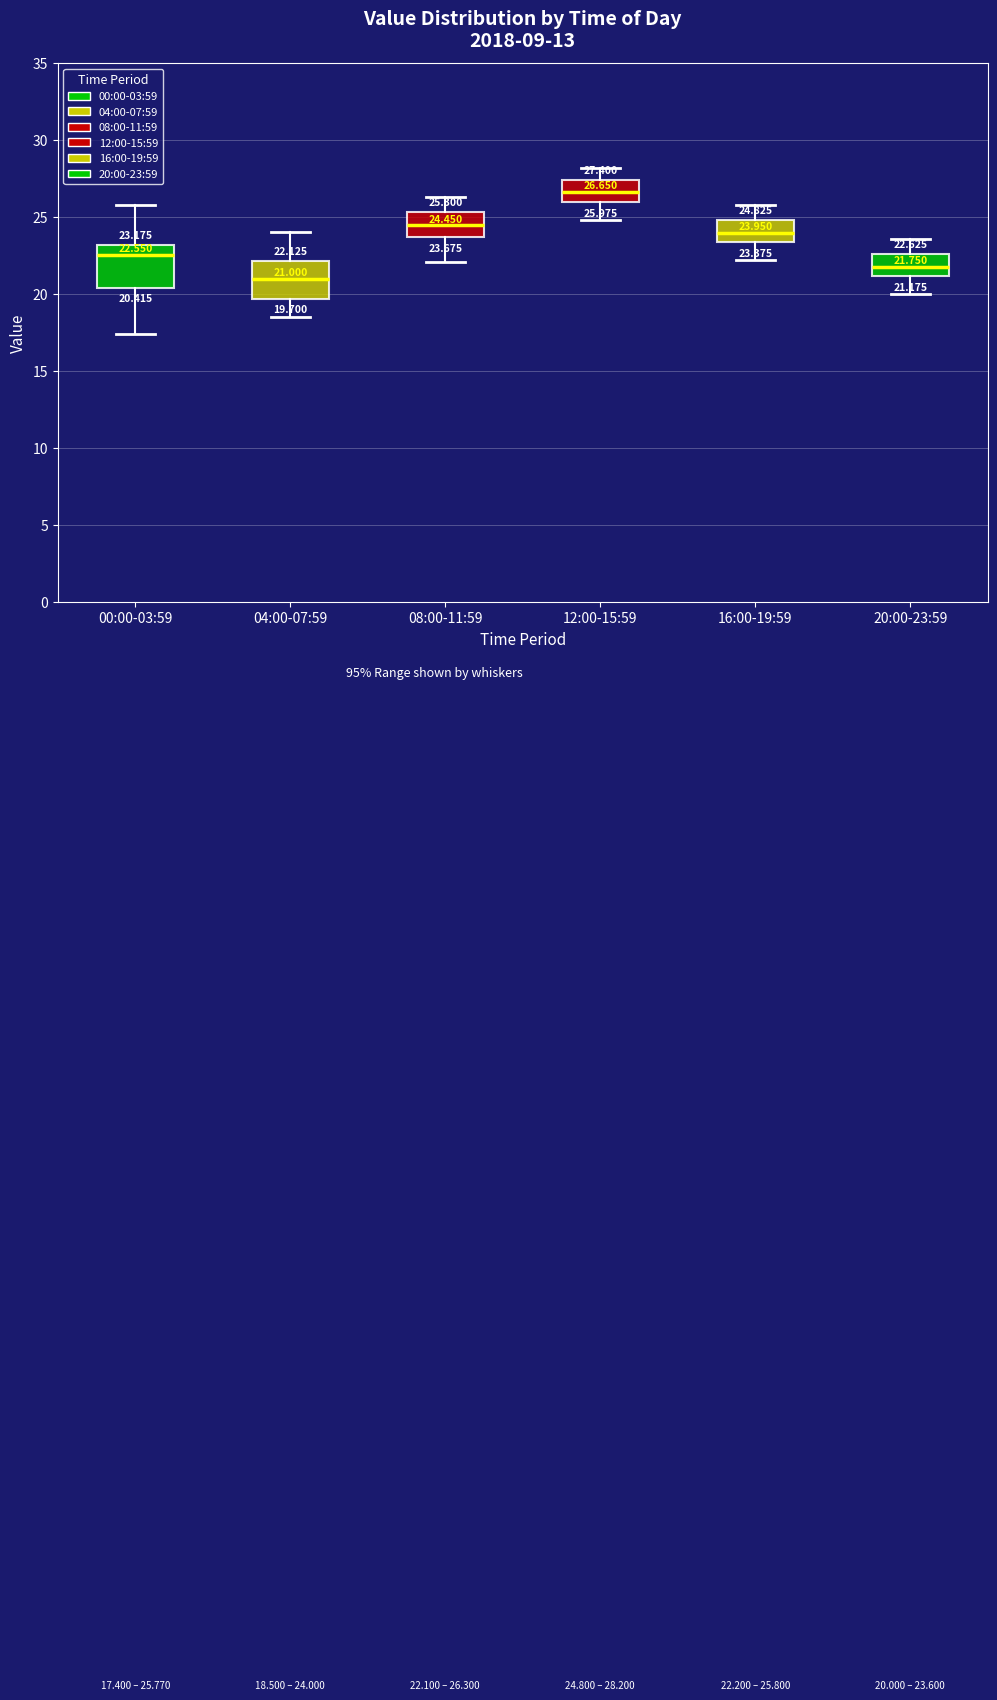

Which box has the lowest median line?

04:00-07:59